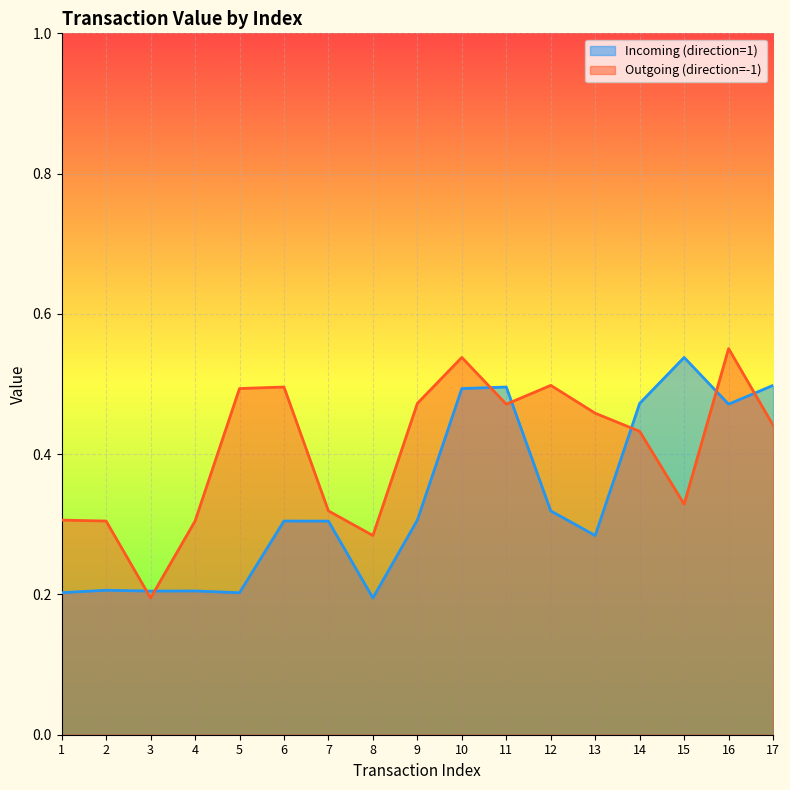

The Incoming (direction=1) series shows 0.5 at 16. True or false?

True